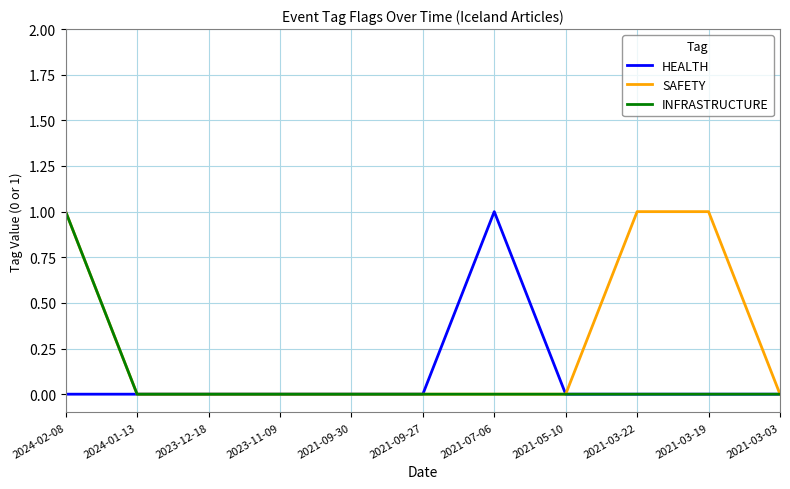

Which category has the highest value in the HEALTH series?

2021-07-06